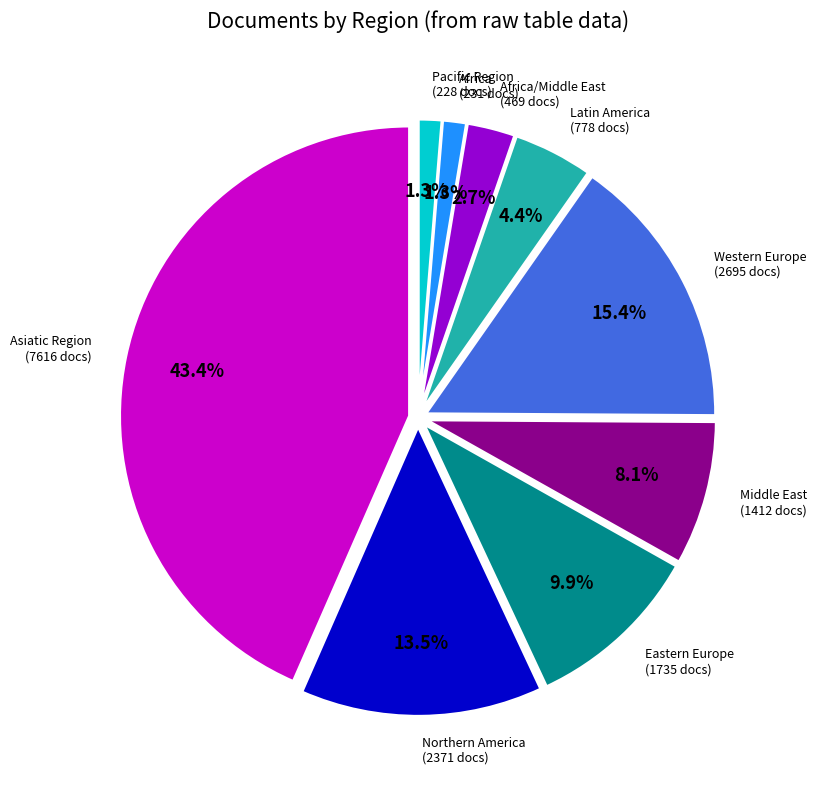

Is there any slice that represents more than half of the pie?

No